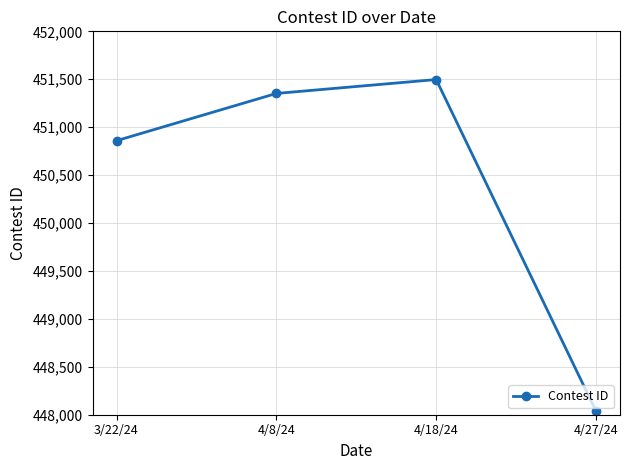

True or false: there are more than 1 points higher than both neighbors.

False